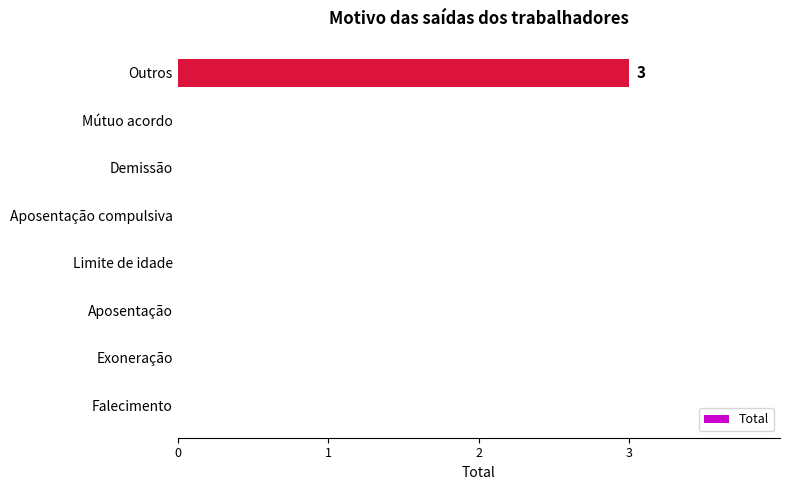

What is the sum of all values?

3